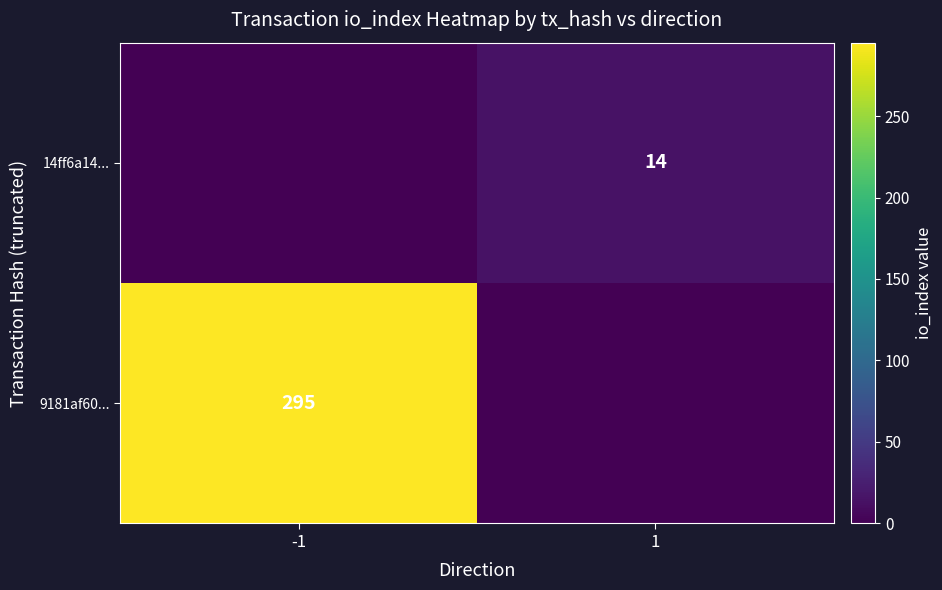

Is the value of 14ff6a14... at 1 greater than the value of 9181af60... at -1?

No